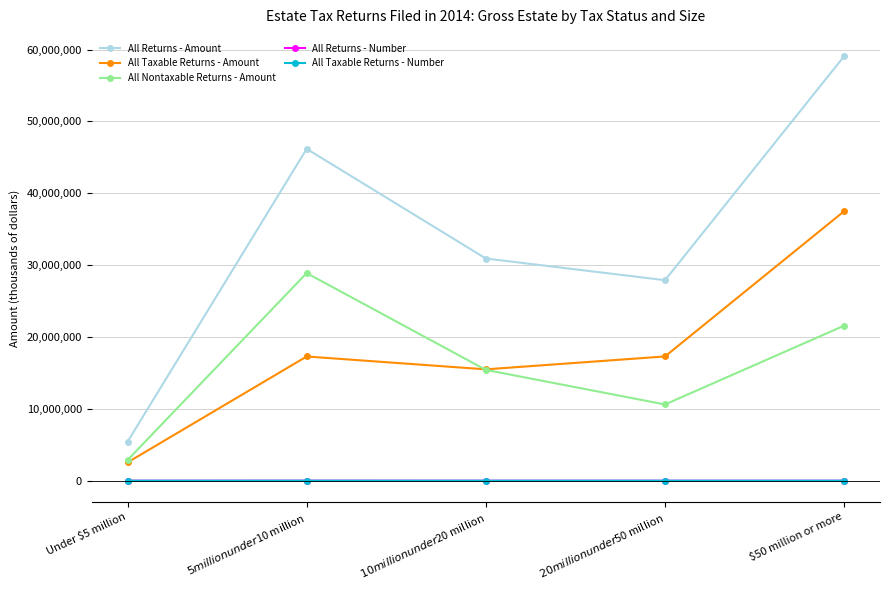

What is the label of the 5th point from the right?

Under $5 million